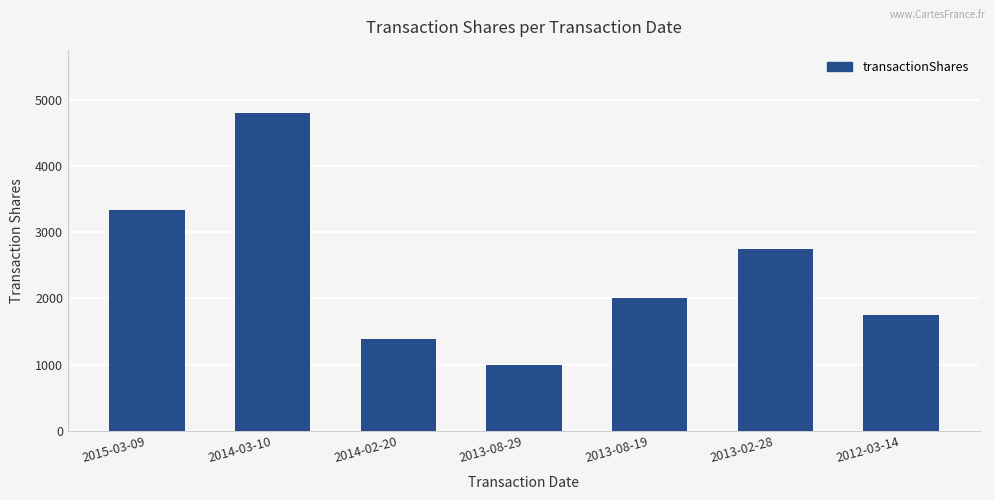

What is the sum of all values?

17023